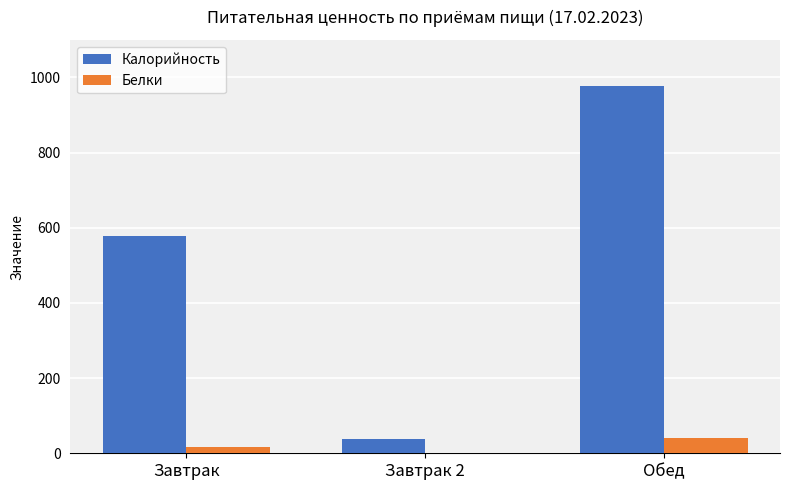

Are the bars horizontal?

No